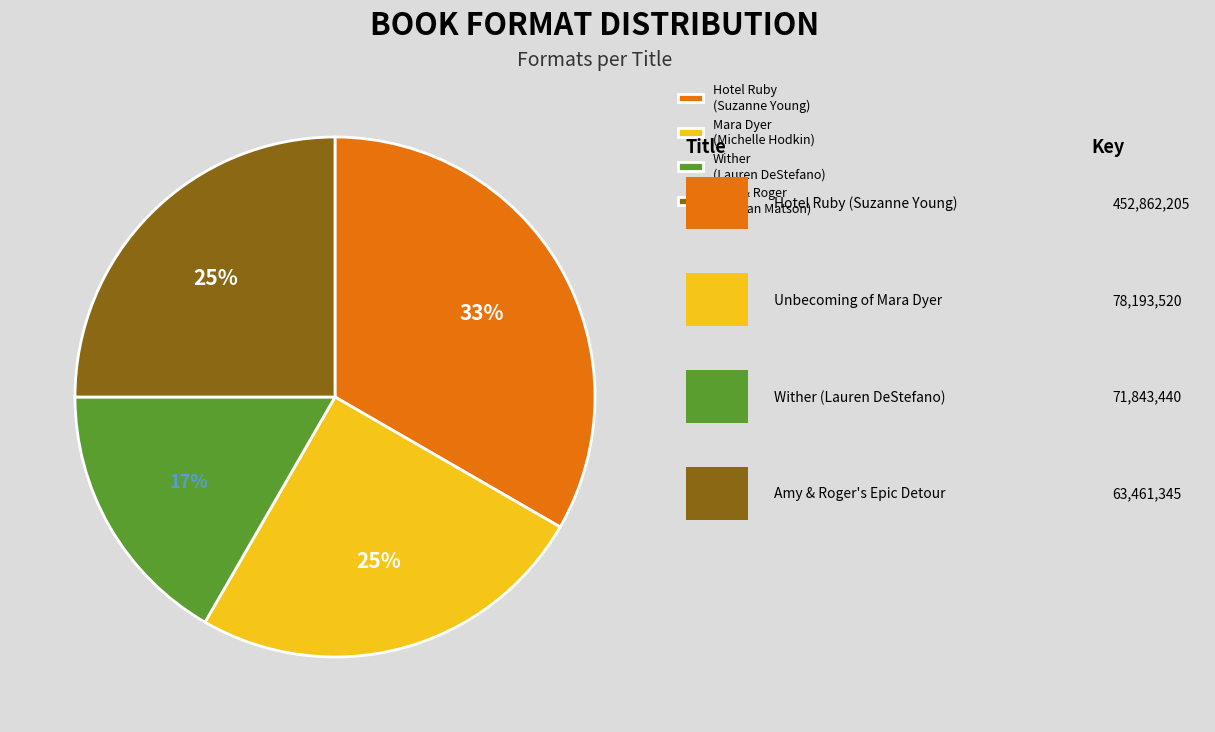

Count the number of slices in the pie.

4